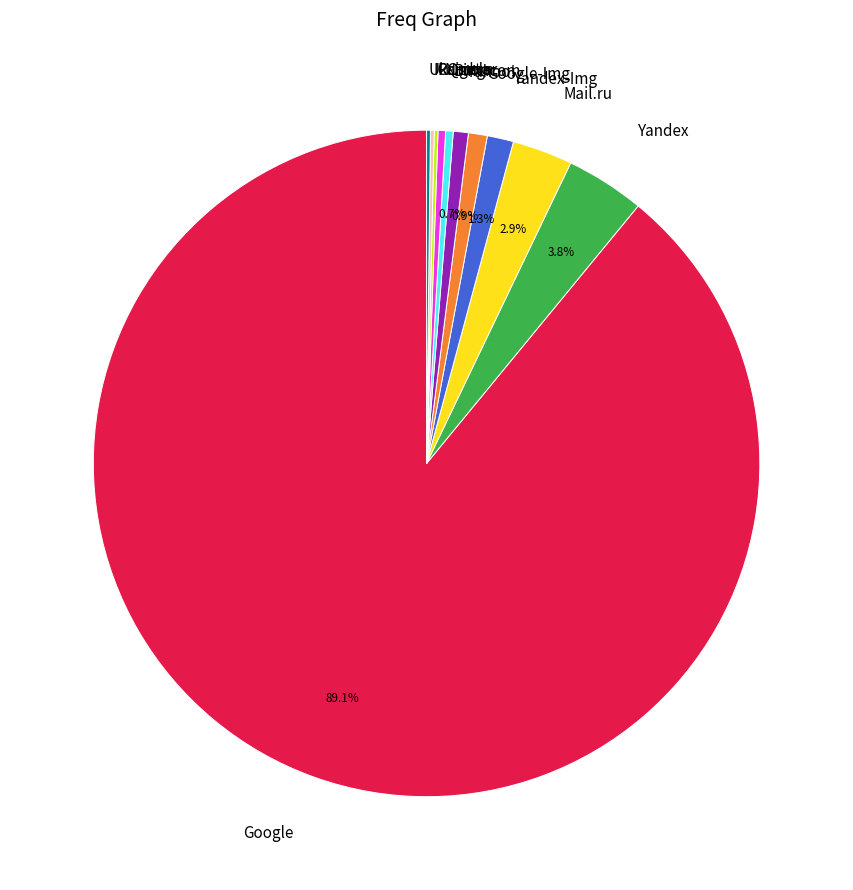

Is there any slice that represents more than half of the pie?

Yes